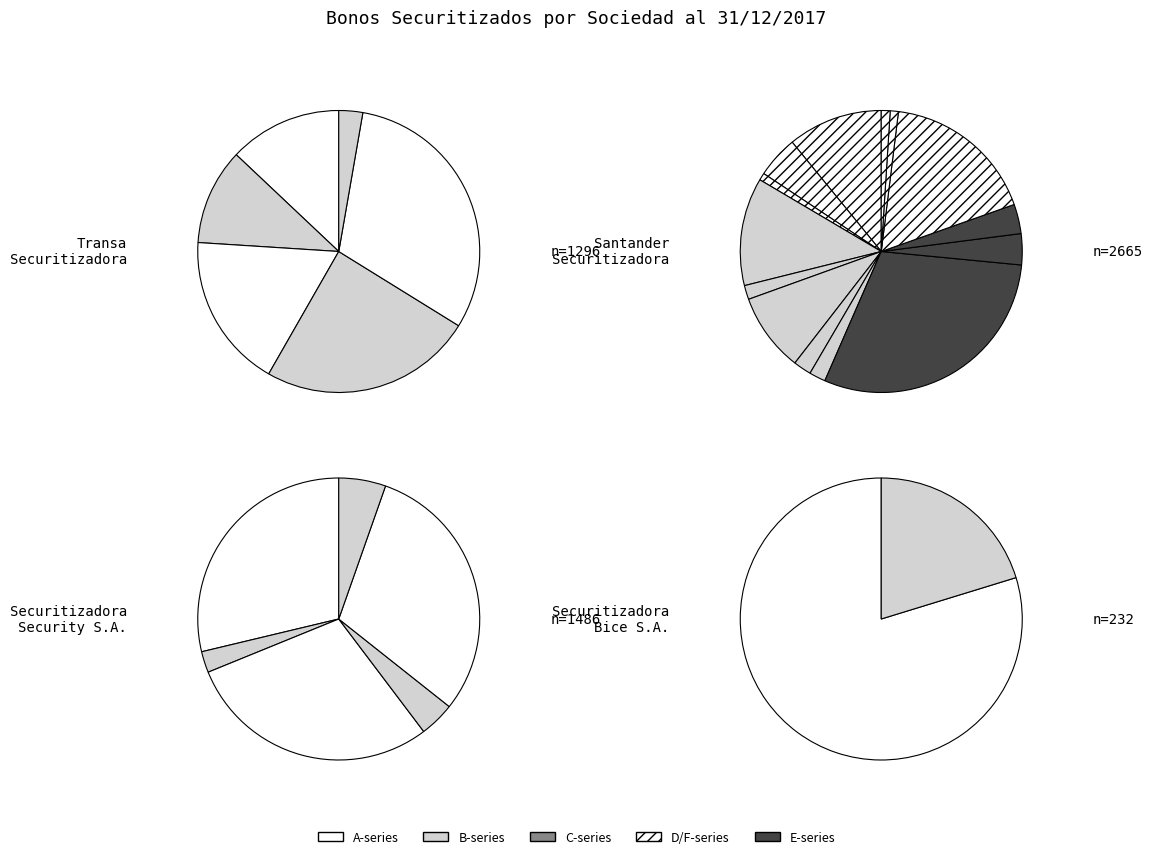

To the nearest percent, what percentage of the pie is 2A?

16%